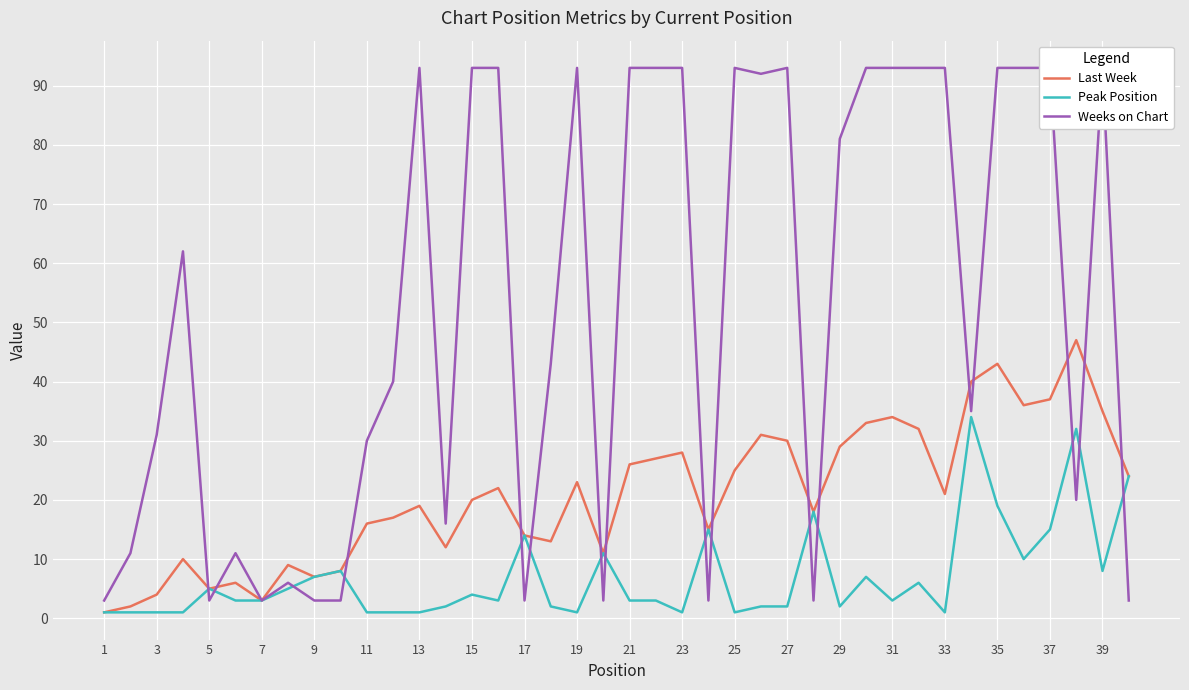

Which series has the largest range (max minus min)?

Weeks on Chart